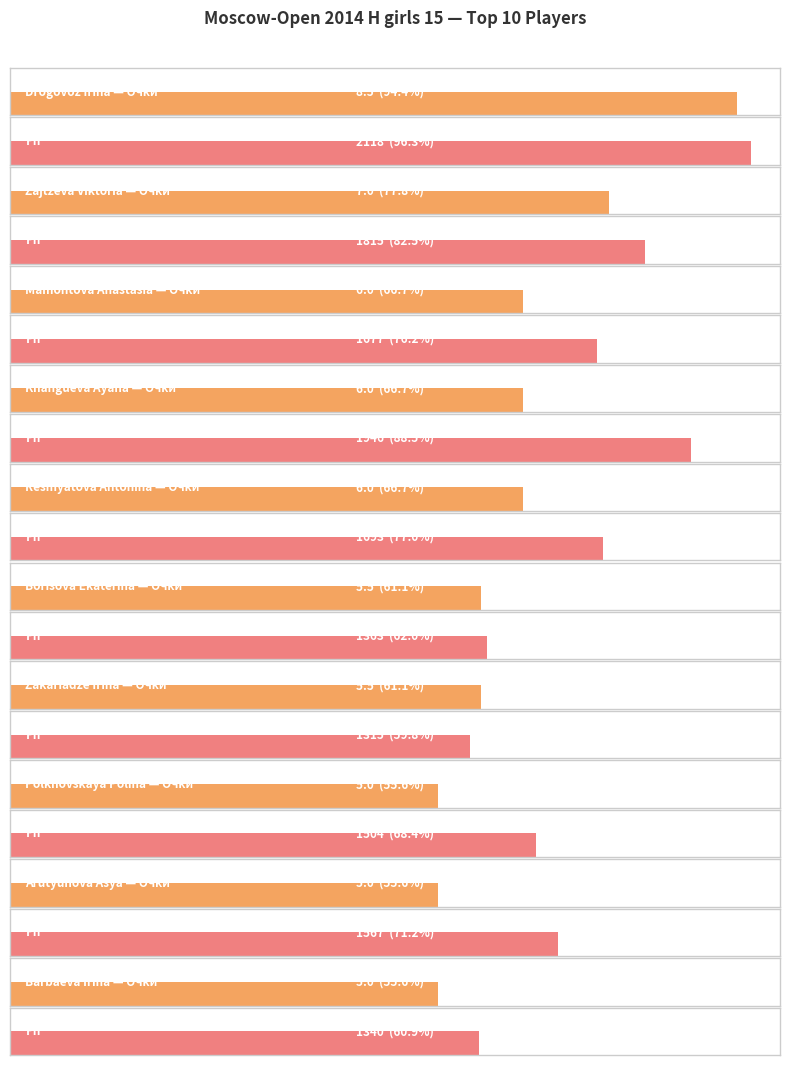

What is the value of the Очки bar at the 1st from the left?

8.5